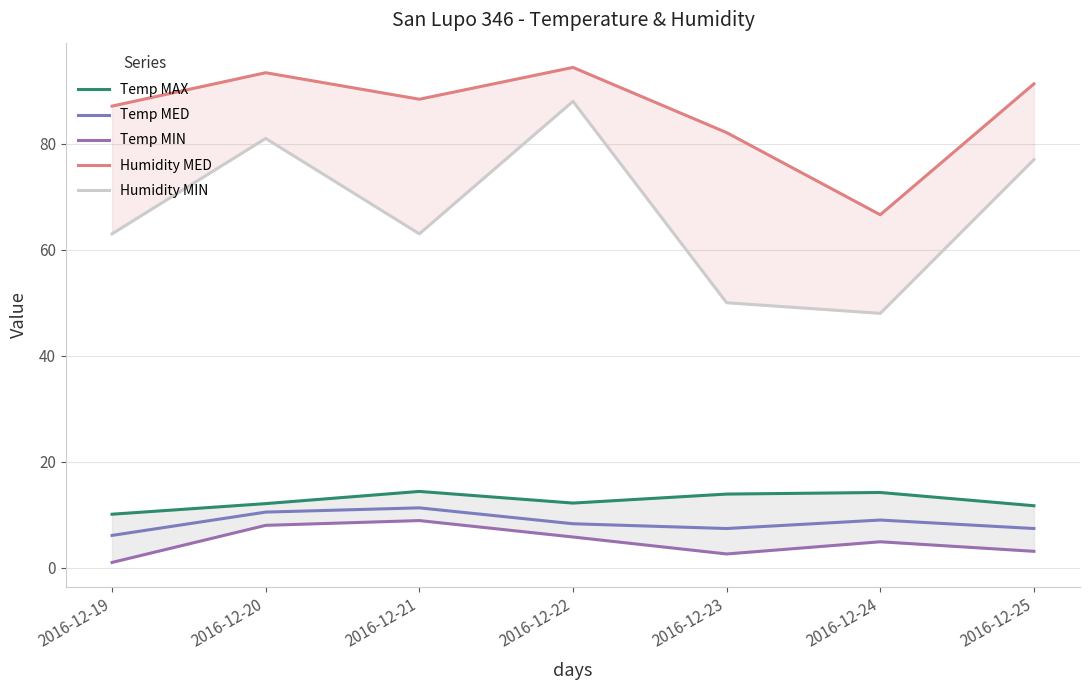

Which label corresponds to the largest value in the chart?

2016-12-22